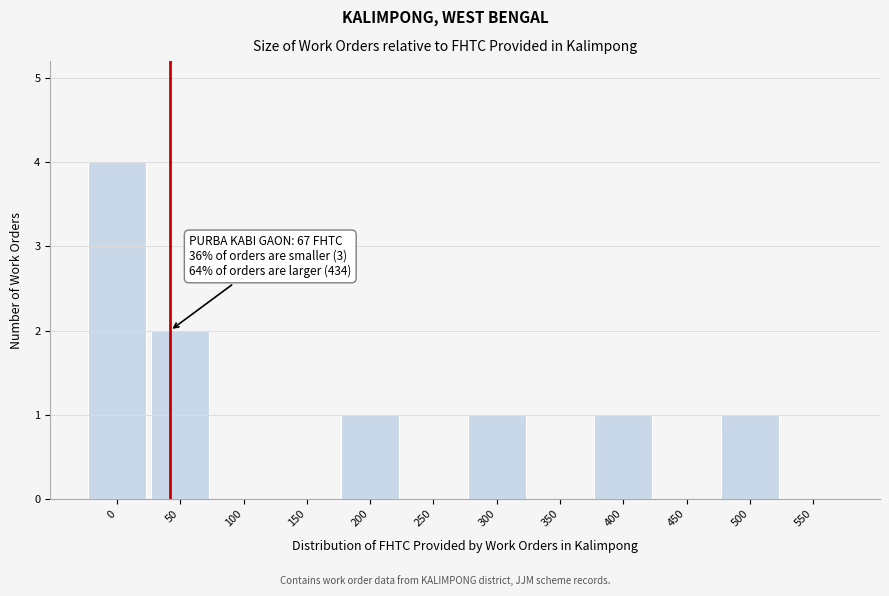

Reading left to right, list all the values displayed in this chart.

0=4	50=2	100=0	150=0	200=1	250=0	300=1	350=0	400=1	450=0	500=1	550=0